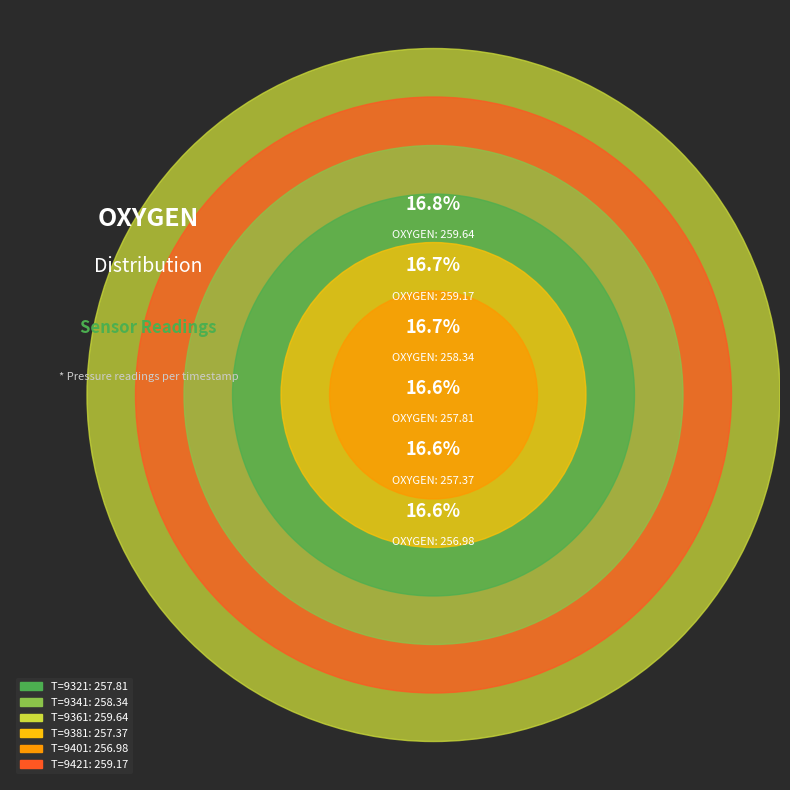

To the nearest percent, what is the average slice percentage?

17%